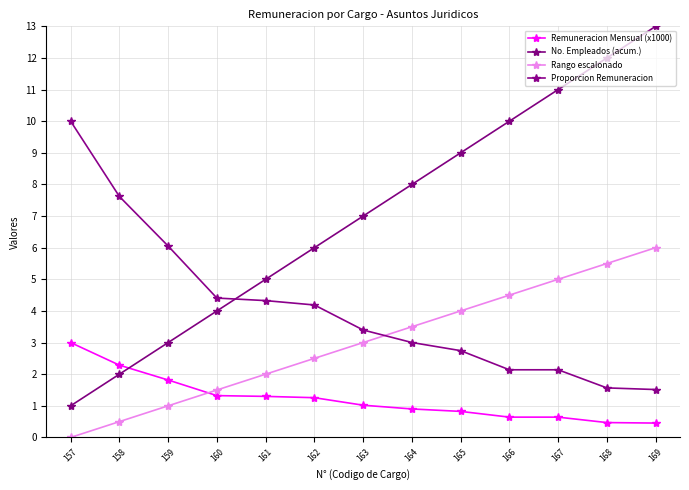

True or false: Rango escalonado has more than 2 interior local peaks.

False